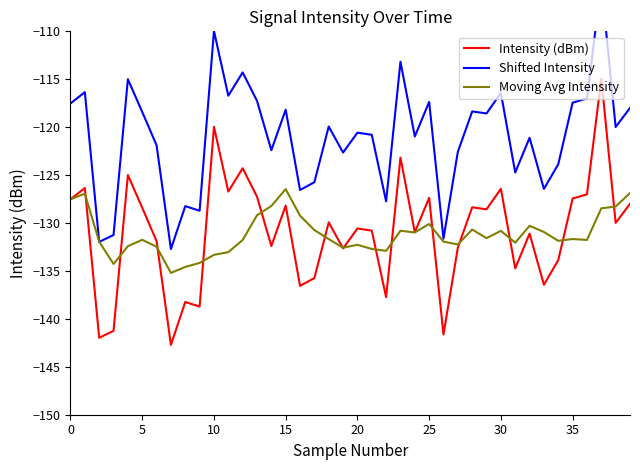

What are all the series names shown in the legend?

Intensity (dBm), Shifted Intensity, Moving Avg Intensity